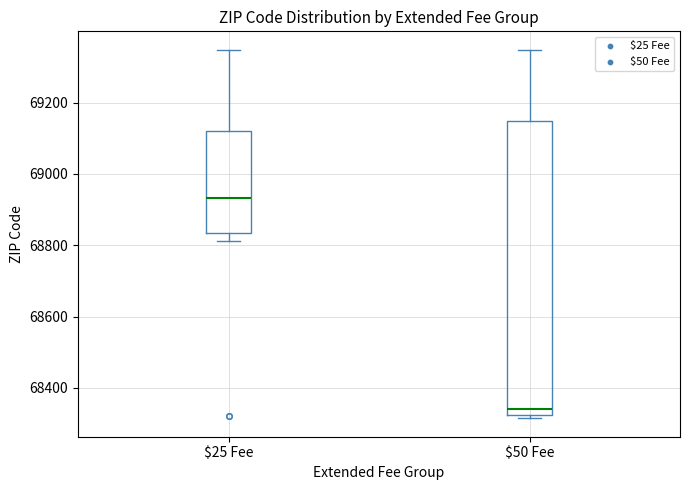

Which box is the tallest, from its lower edge to its upper edge?

$50 Fee